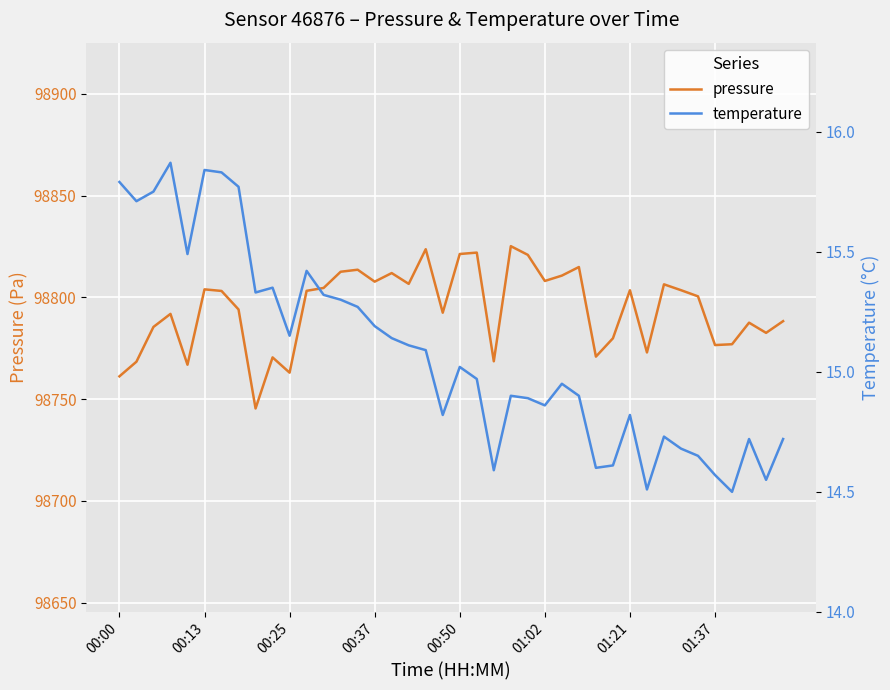

The value of temperature at 21 is 15.0. True or false?

True